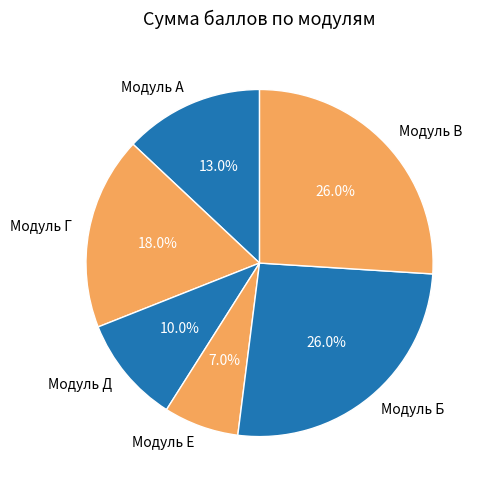

How many segments does this pie chart have?

6